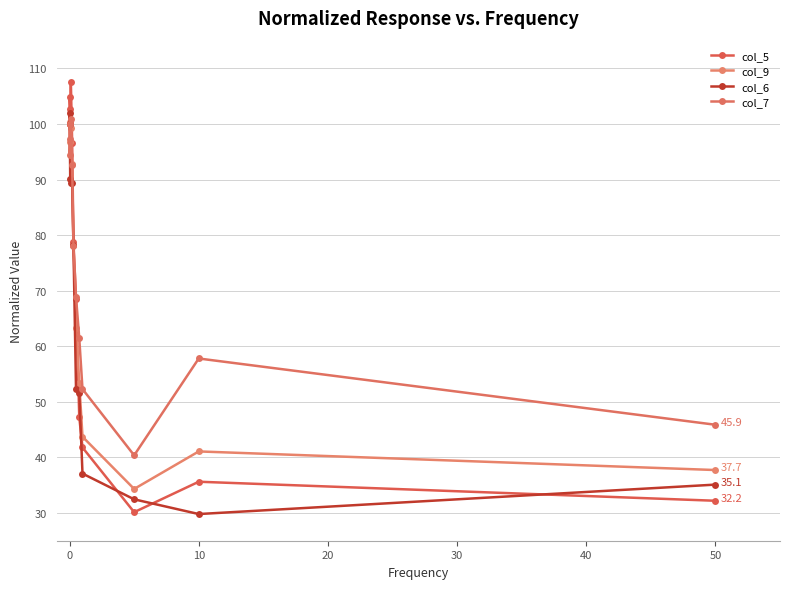

At which label does col_5 first exceed 78?

0